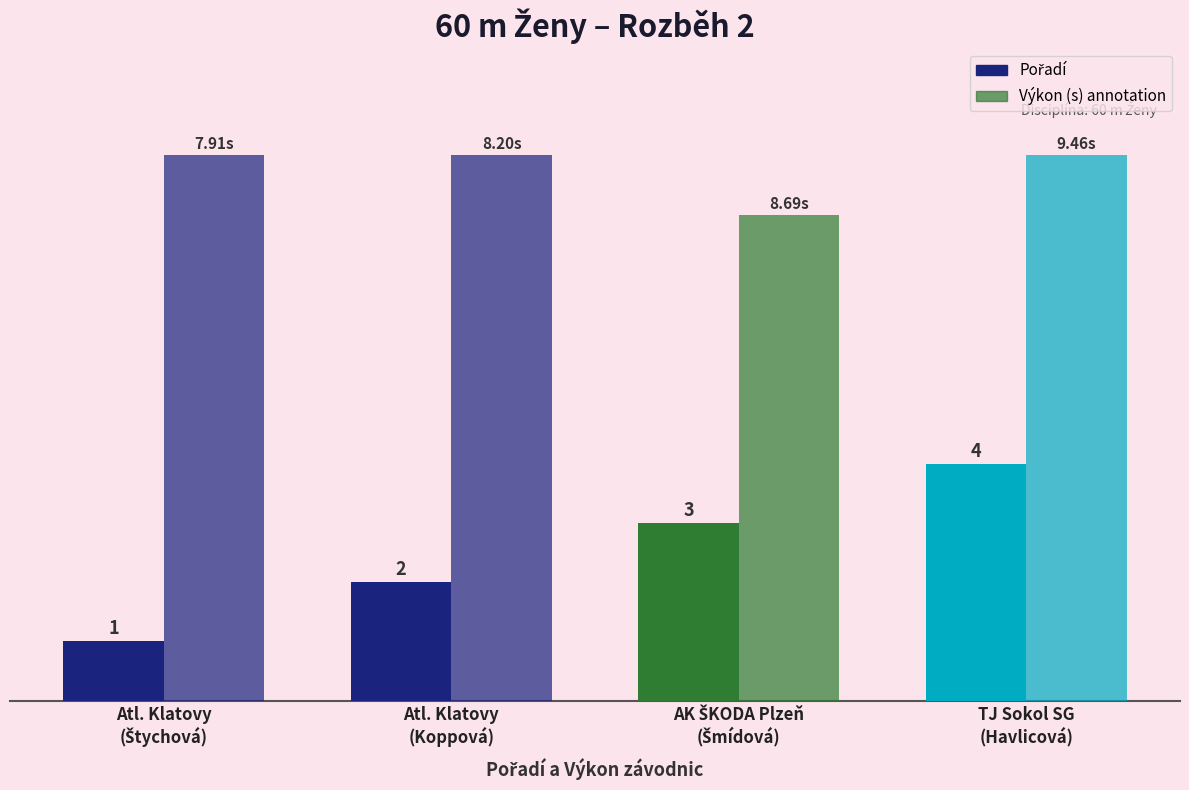

Between AK ŠKODA Plzeň
(Šmídová) and TJ Sokol SG
(Havlicová), which is larger?

TJ Sokol SG
(Havlicová)